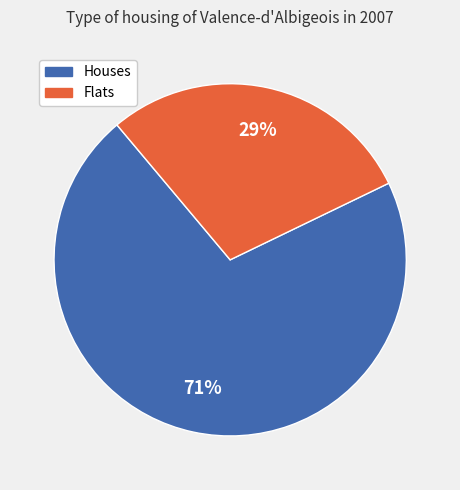

Is there a majority slice in this chart?

Yes